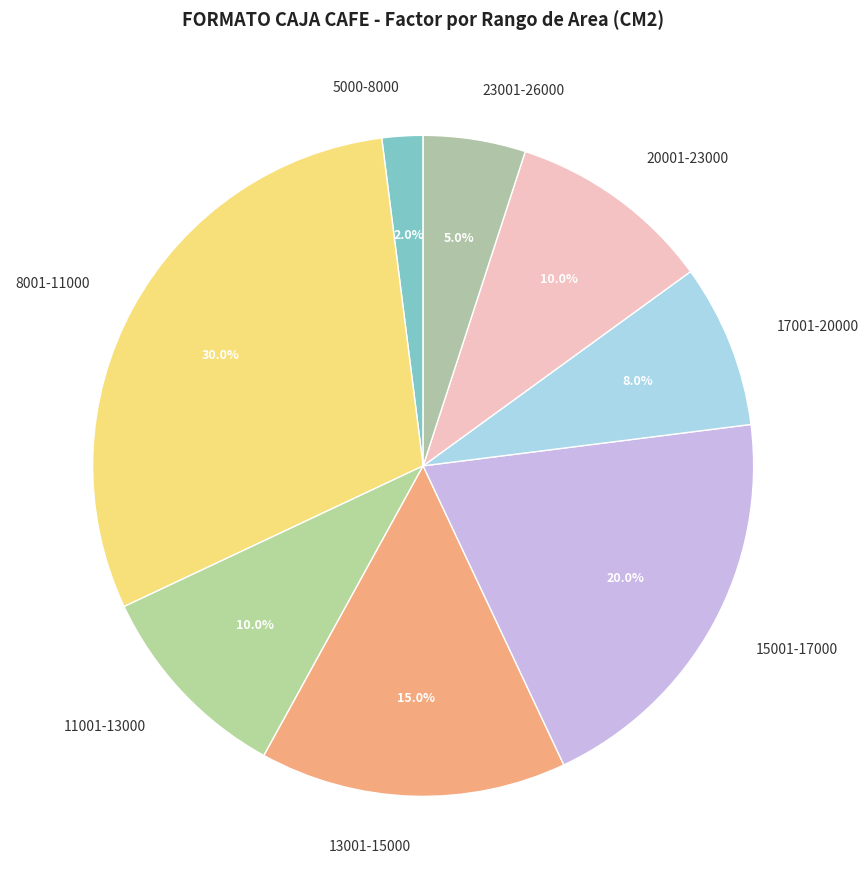

The 20001-23000 slice represents 10% of the pie. True or false?

True